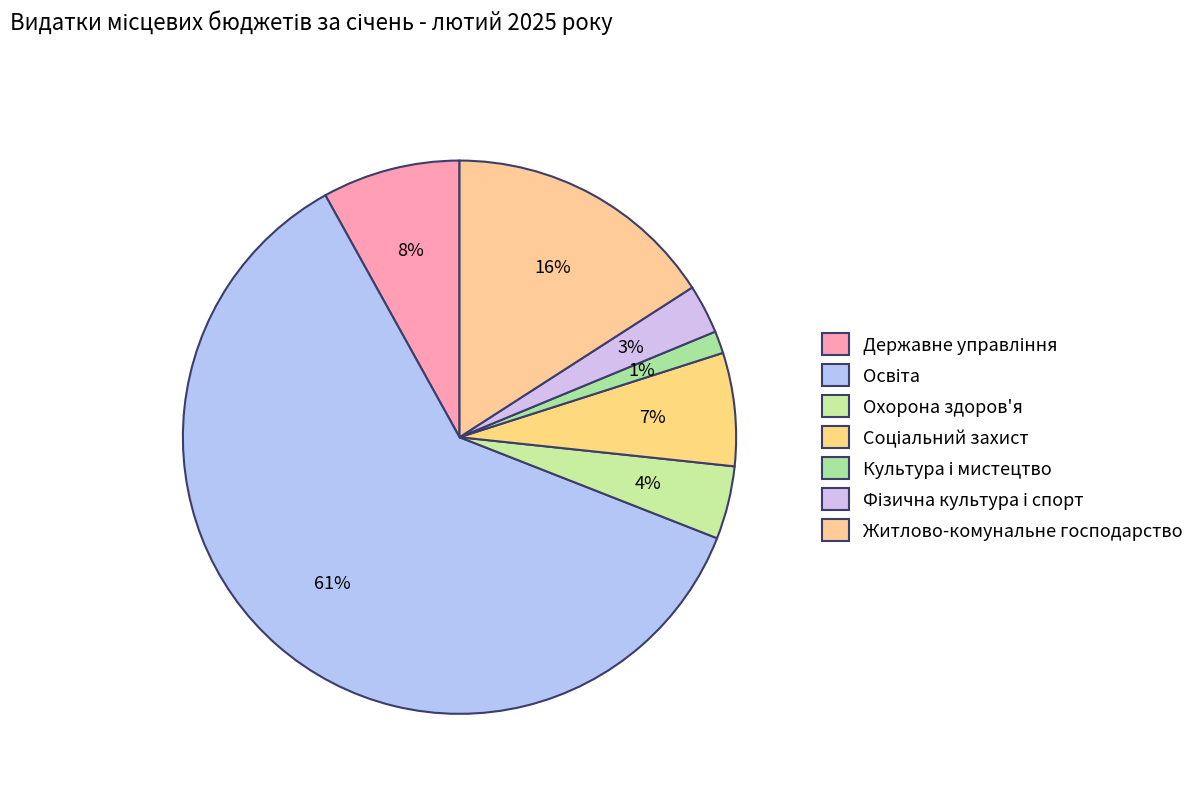

To the nearest percent, what is the combined percentage of Освіта and Державне управління?

69%